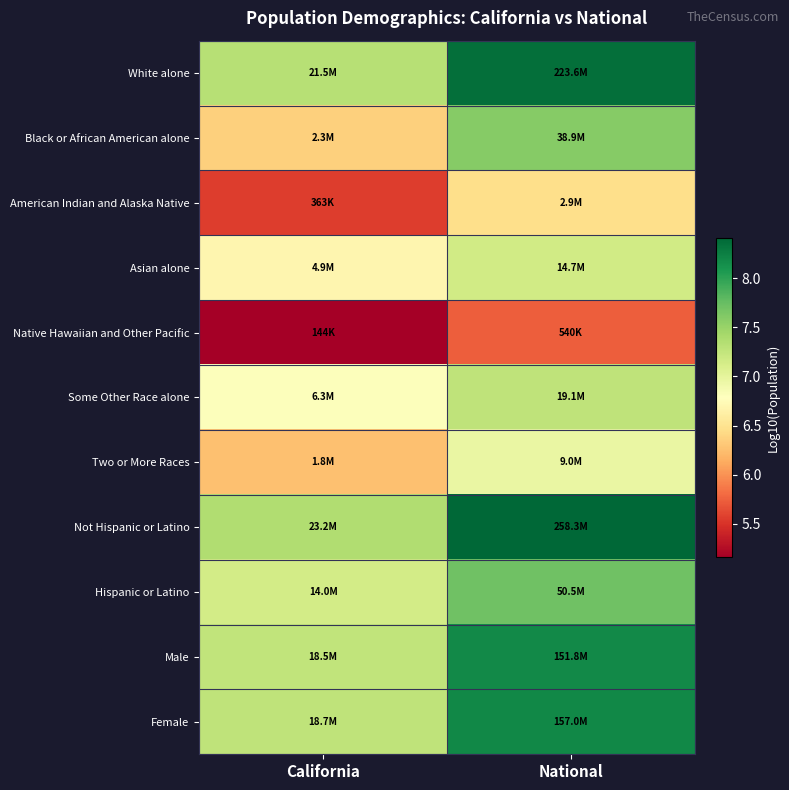

Reading left to right, what are all the values shown in this chart?

White alone: California=7.3	National=8.3
Black or African American alone: California=6.4	National=7.6
American Indian and Alaska Native: California=5.6	National=6.5
Asian alone: California=6.7	National=7.2
Native Hawaiian and Other Pacific: California=5.2	National=5.7
Some Other Race alone: California=6.8	National=7.3
Two or More Races: California=6.3	National=7.0
Not Hispanic or Latino: California=7.4	National=8.4
Hispanic or Latino: California=7.1	National=7.7
Male: California=7.3	National=8.2
Female: California=7.3	National=8.2